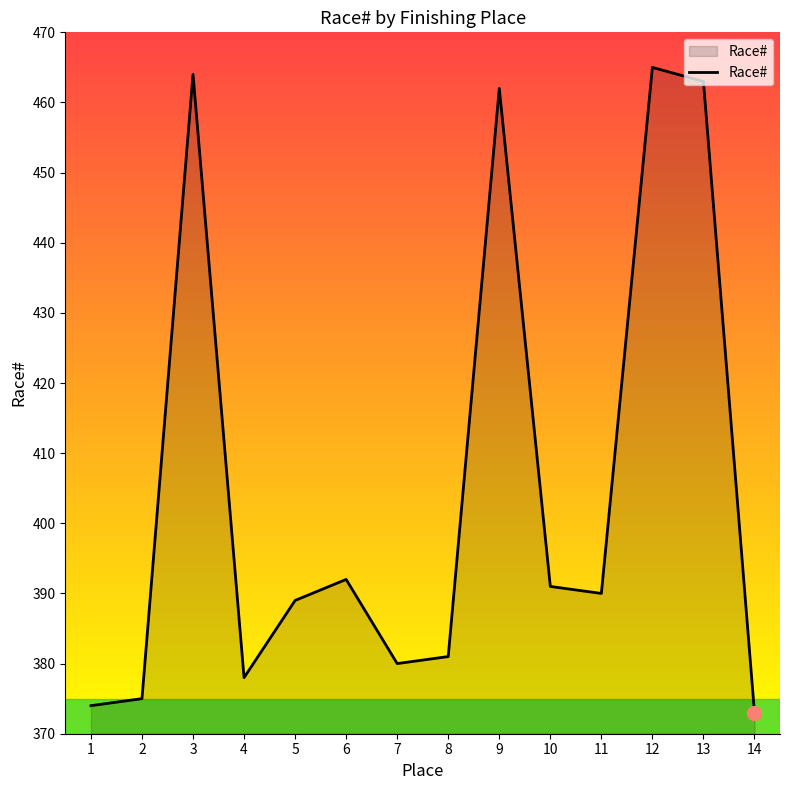

Which has a higher value, 10 or 11?

10